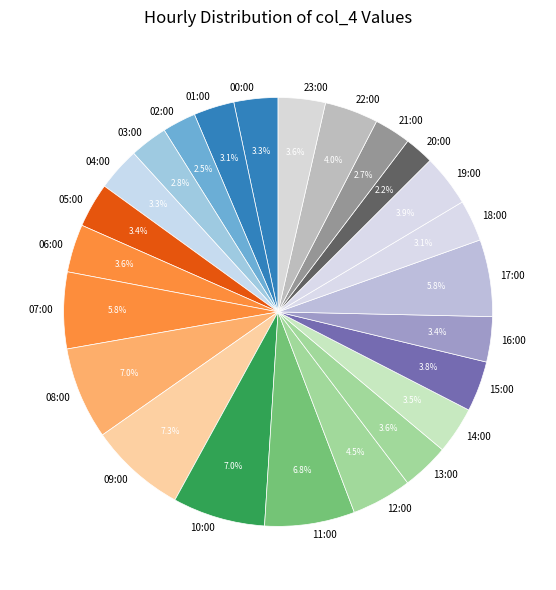

Is there any slice that represents more than half of the pie?

No